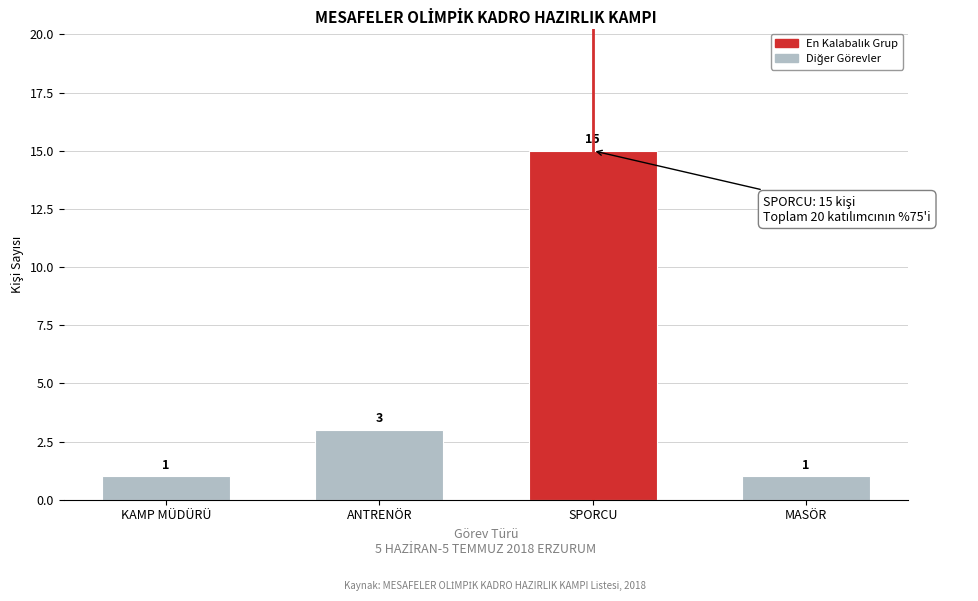

Reading left to right, list all the values displayed in this chart.

KAMP MÜDÜRÜ=1	ANTRENÖR=3	SPORCU=15	MASÖR=1